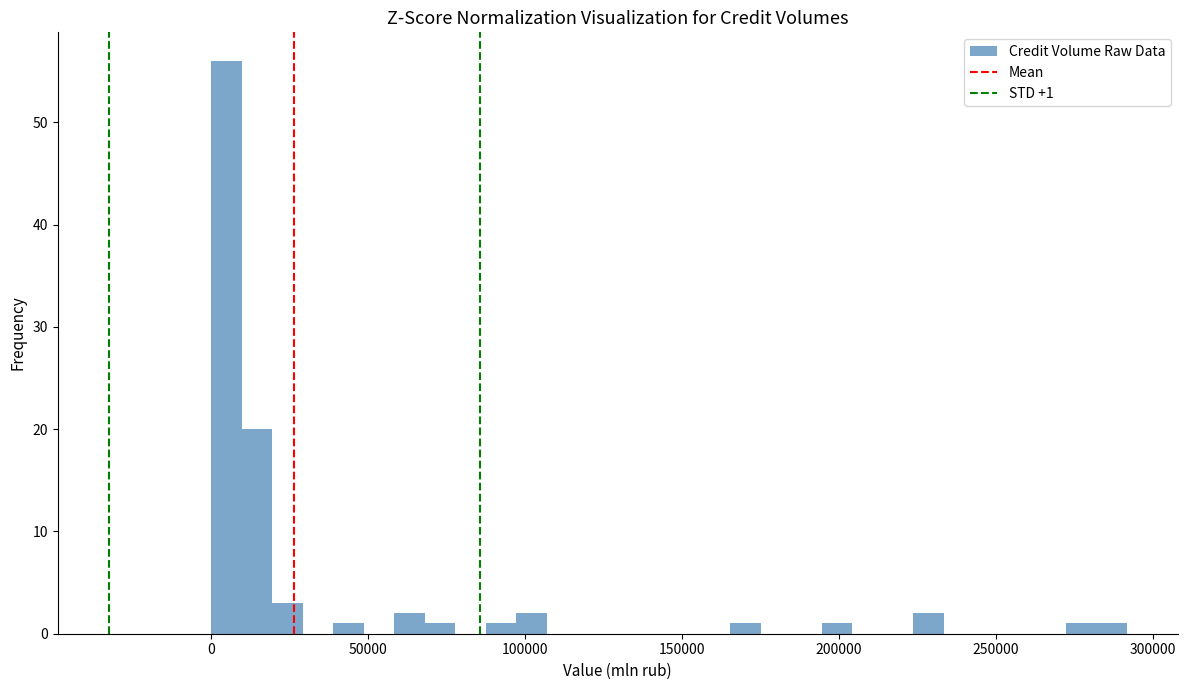

Around what value on the x-axis is the tallest bar? Give the approximate position of its centre, as read against the axis.

5000